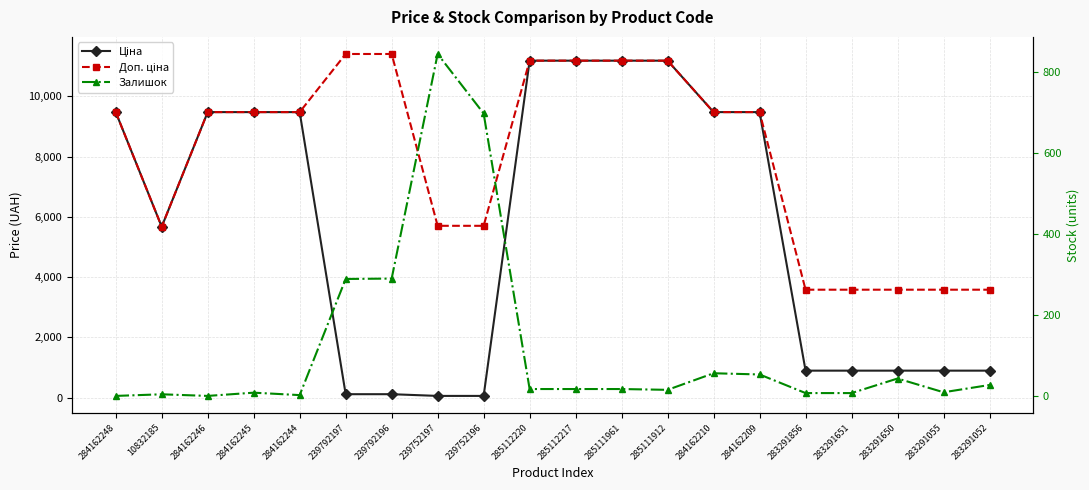

What is the label of the 6th point from the left?

239792197